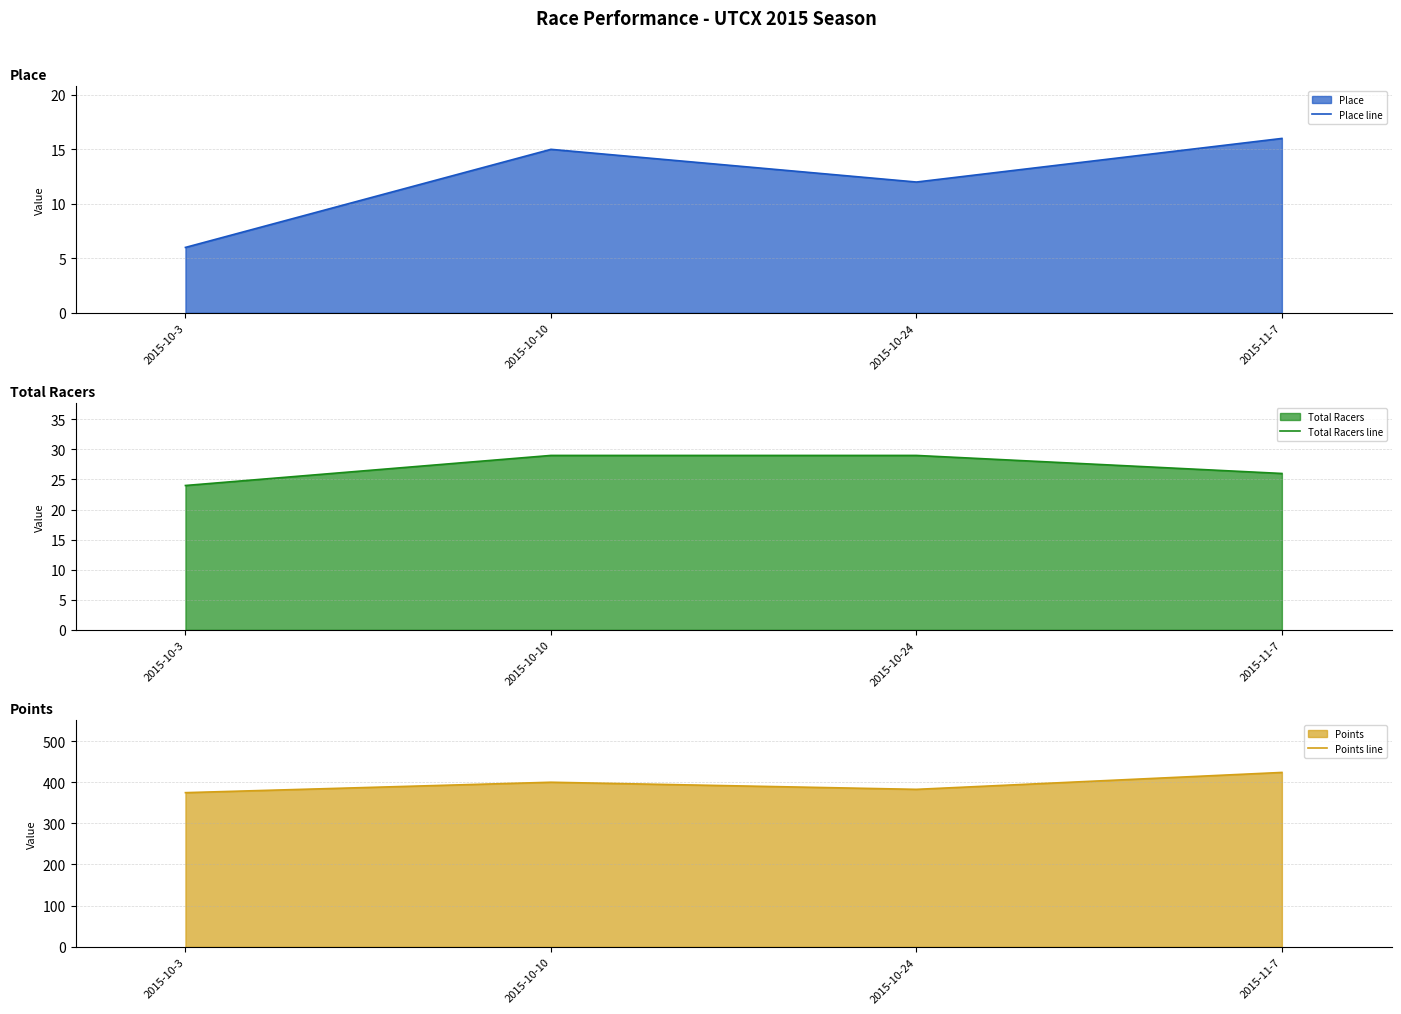

Which series has the largest total across all categories?

Points line